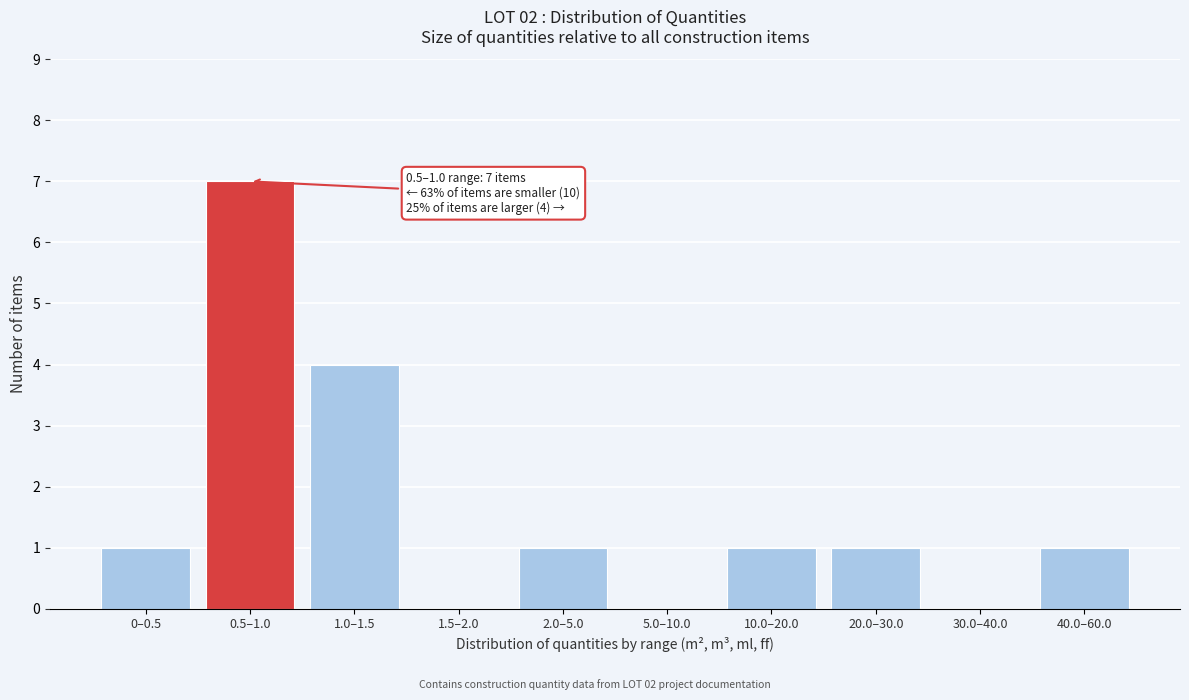

Reading left to right, what are all the values shown in this chart?

0–0.5=1	0.5–1.0=7	1.0–1.5=4	1.5–2.0=0	2.0–5.0=1	5.0–10.0=0	10.0–20.0=1	20.0–30.0=1	30.0–40.0=0	40.0–60.0=1